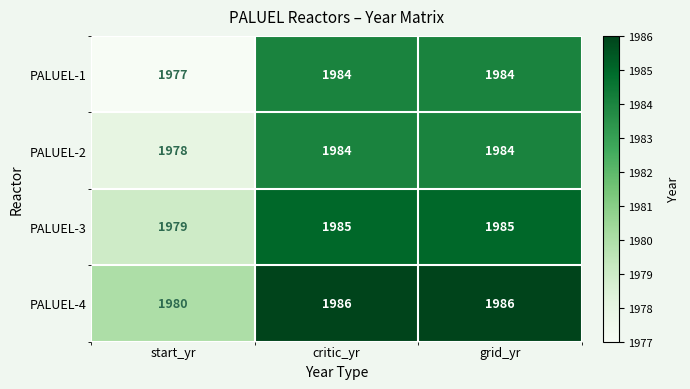

What is the smallest value displayed?

1977